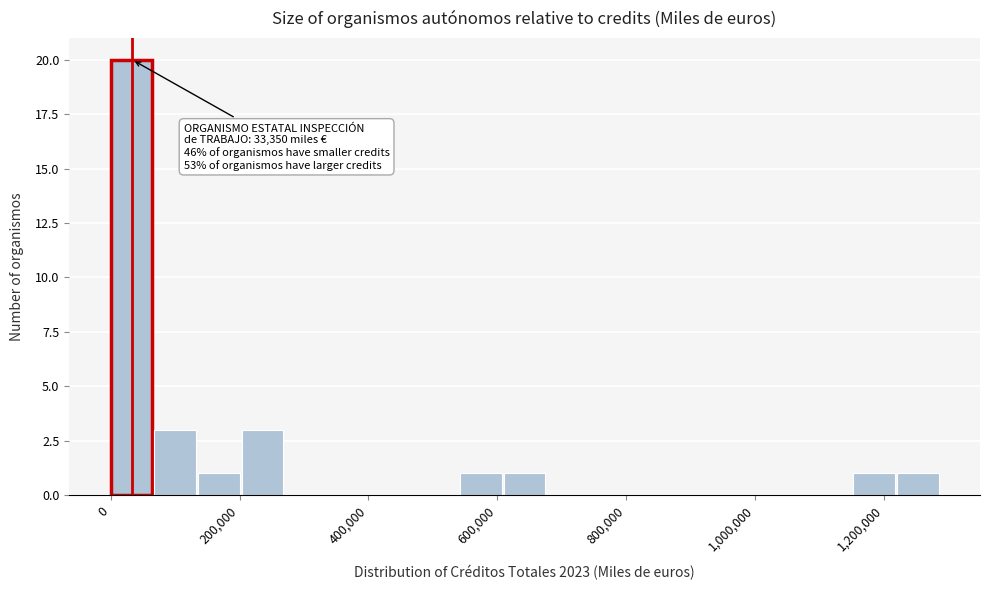

Around what value on the x-axis is the tallest bar? Give the approximate position of its centre, as read against the axis.

40000